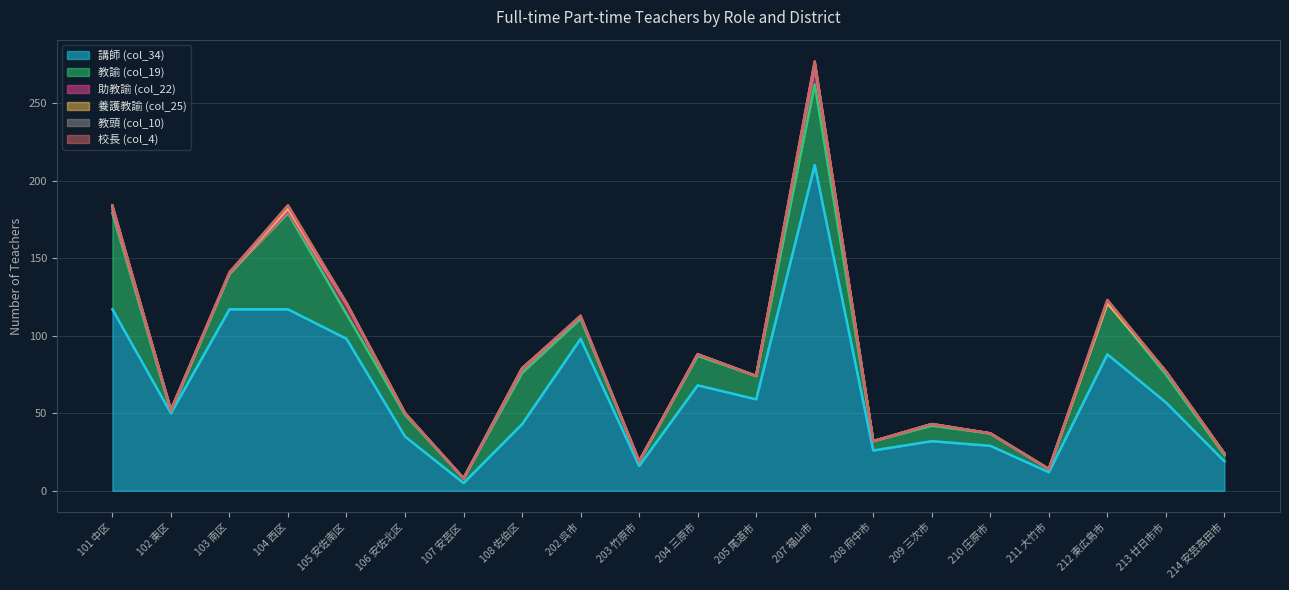

In 養護教諭 (col_25), how many points are higher than both neighbors (excluding endpoints)?

3